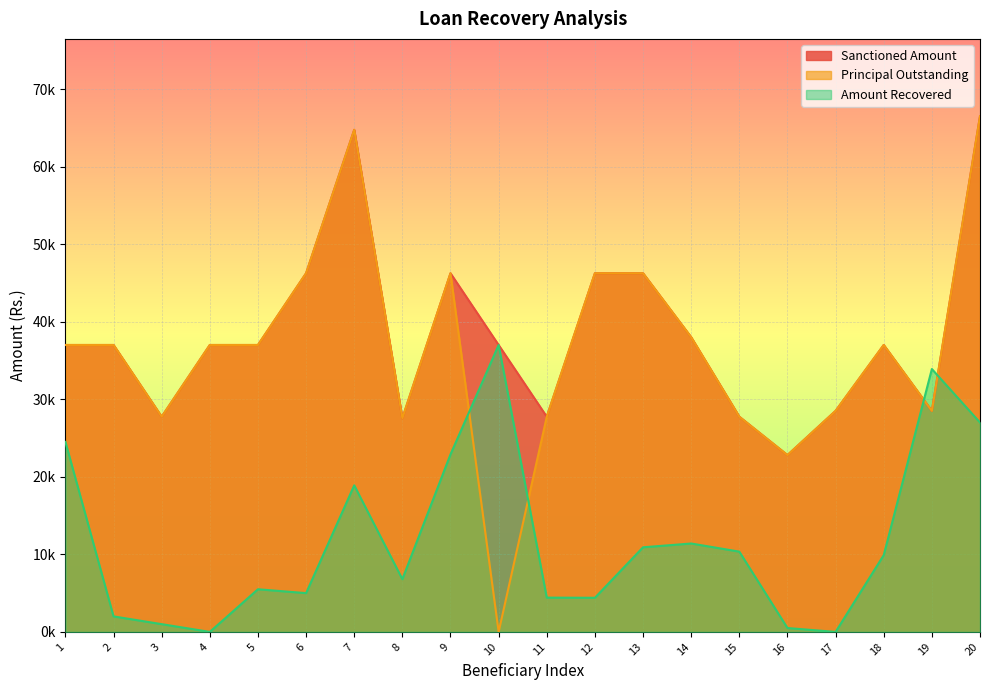

Where is the first local maximum for Principal Outstanding?

7